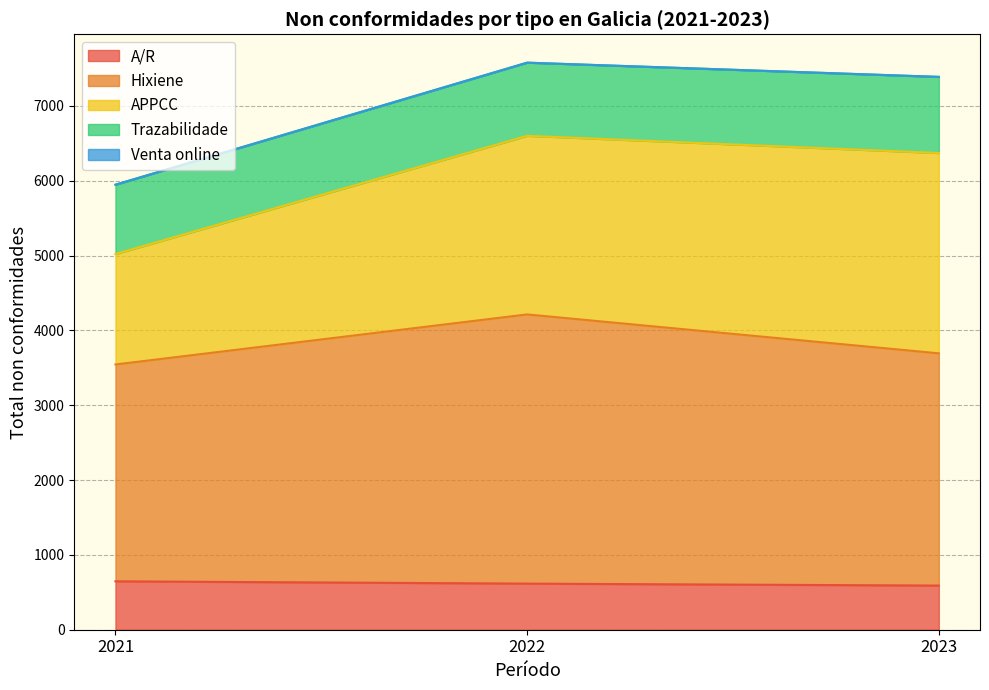

What is the sum of the Trazabilidade values at 2022 and 2021?

1905